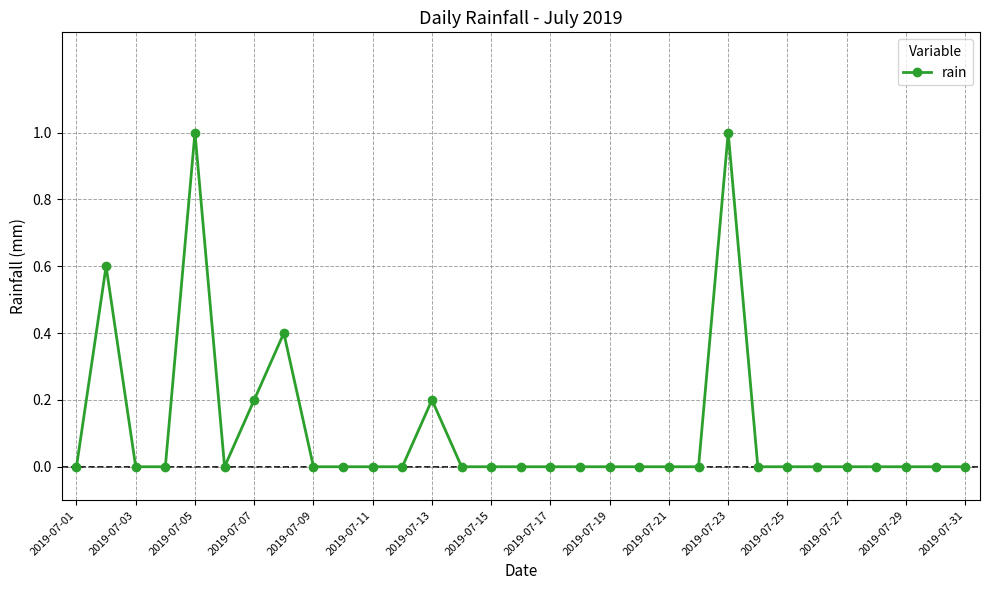

Count the number of categories in the chart.

31